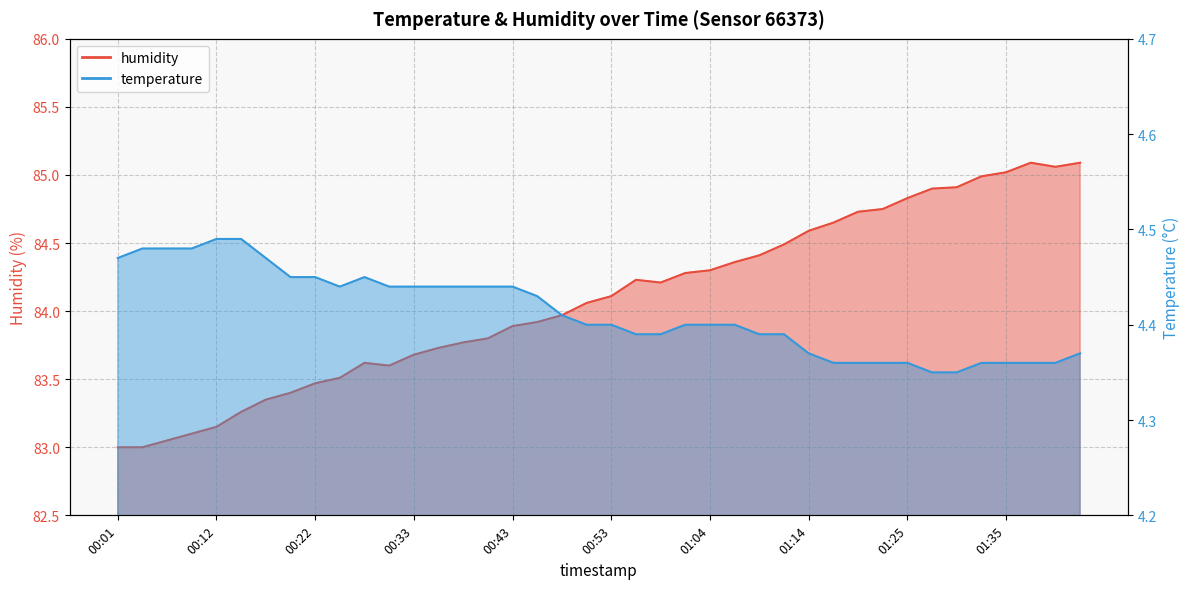

Which category has the highest value across all series?

01:37